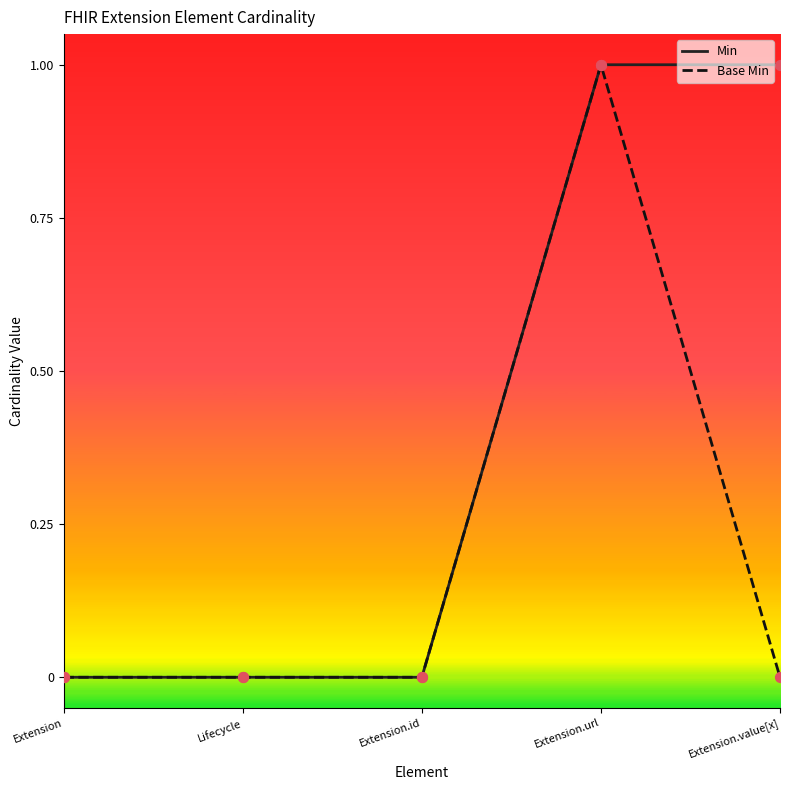

Between Extension and Extension.value[x], which series saw the biggest shift?

Min